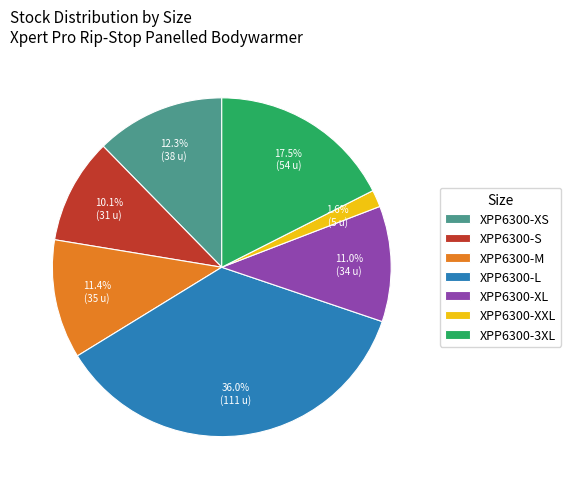

What portion of the pie excludes XPP6300-3XL?

82.5%